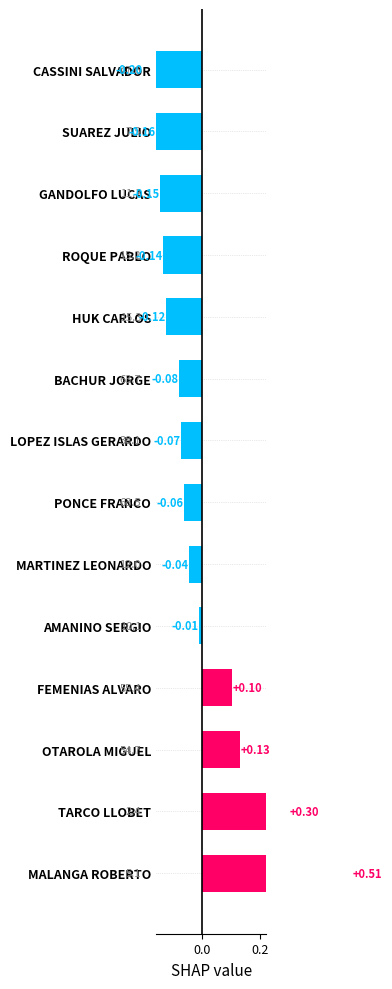

What is the value of the 1st bar from the left?

0.5